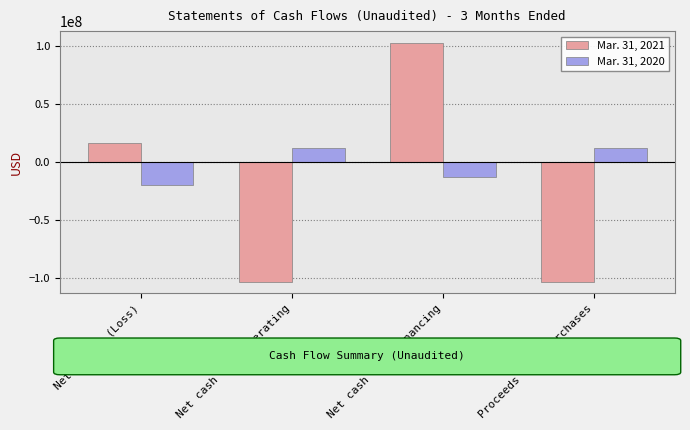

True or false: Mar. 31, 2021 has a value of 102989605 at Net cash from financing.

True